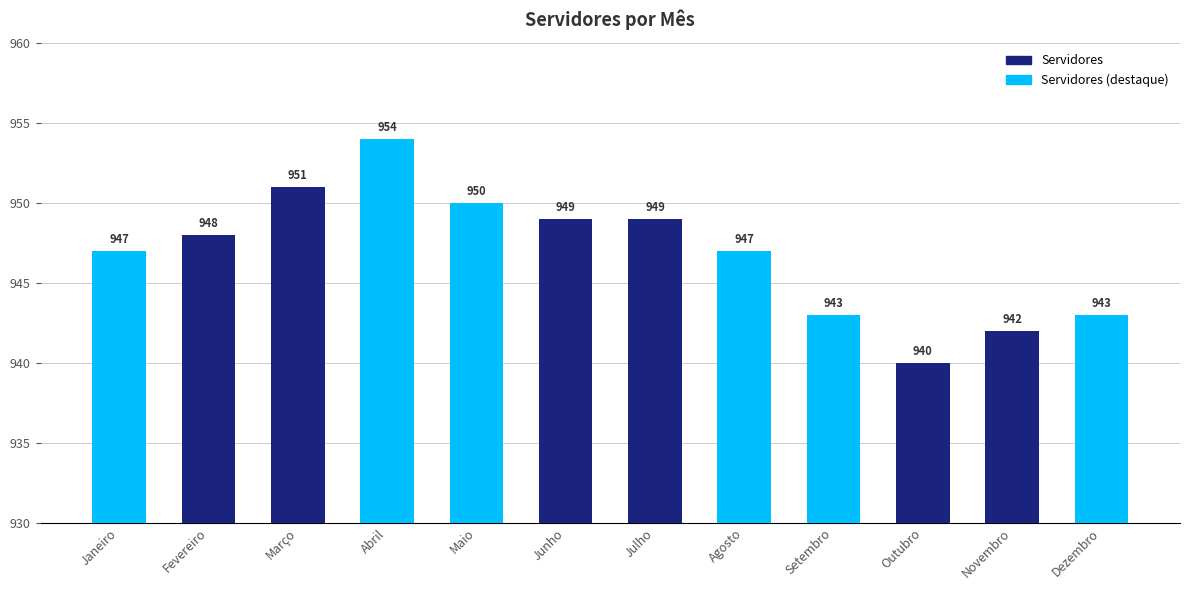

Read the value at Abril, to the nearest 5.

955